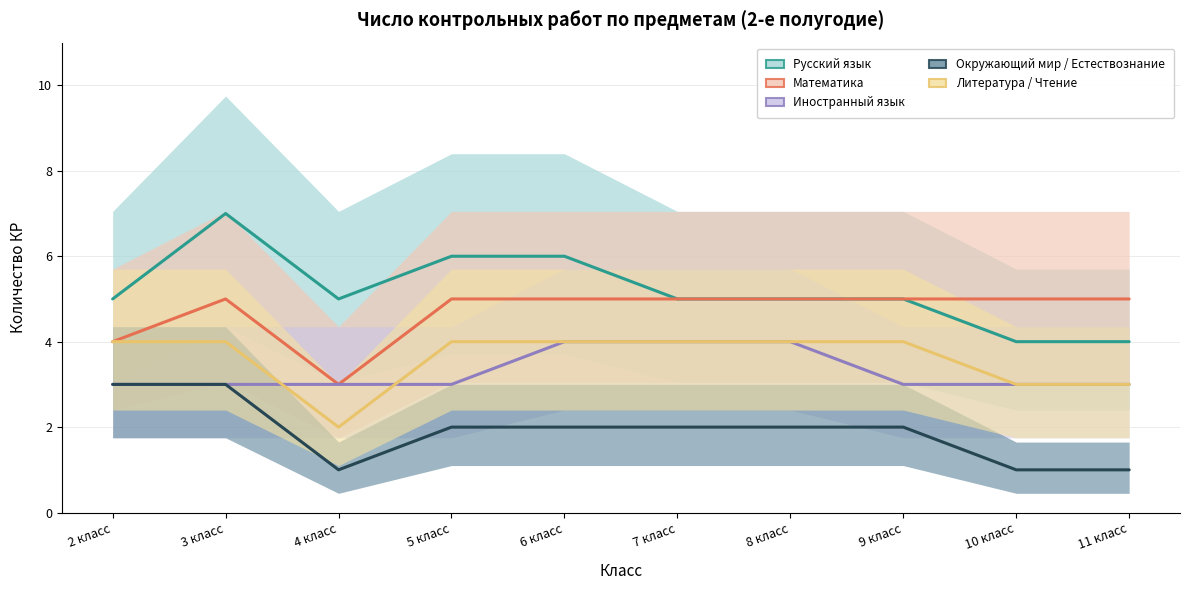

After their last crossing, which series has the higher values: Литература / Чтение or Иностранный язык?

Литература / Чтение